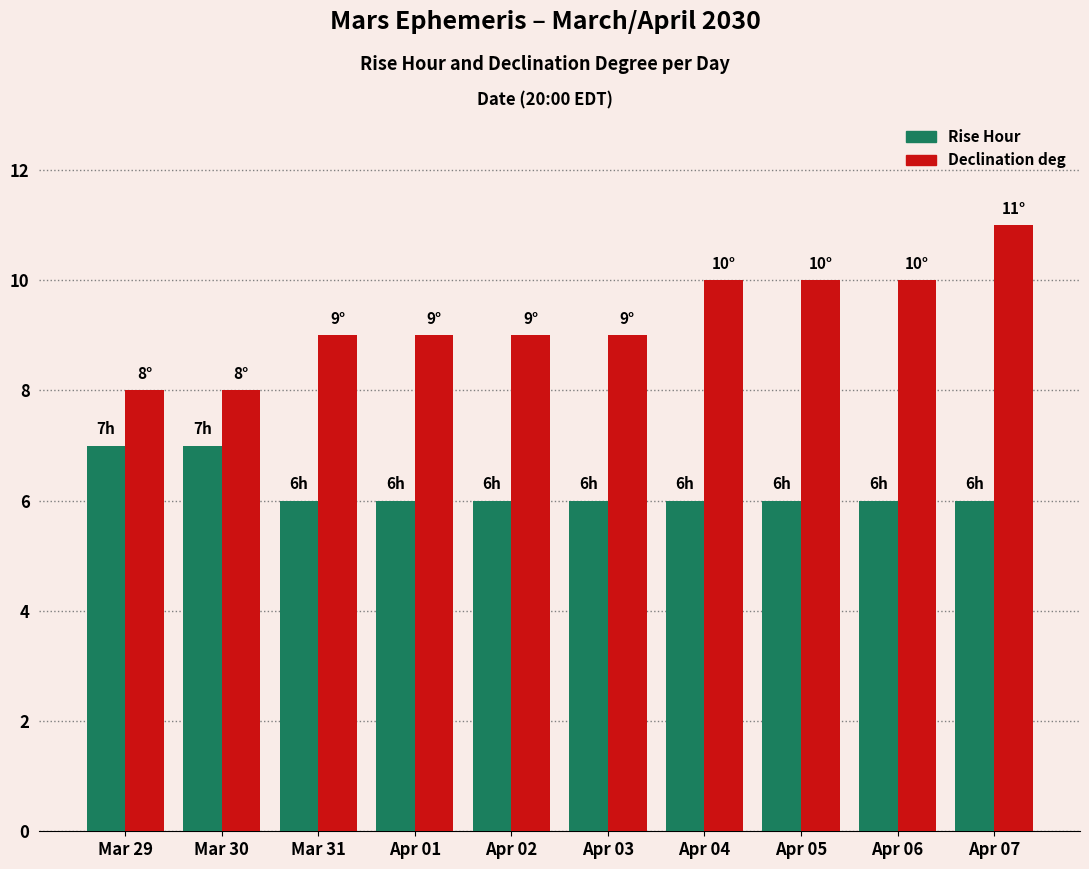

Reading left to right, what are all the values shown in this chart?

Rise Hour: 7	7	6	6	6	6	6	6	6	6
Declination deg: 8	8	9	9	9	9	10	10	10	11